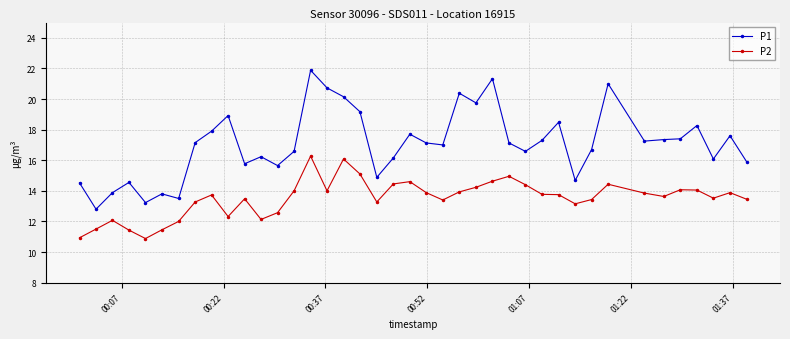

What is the maximum value for P2?

16.3